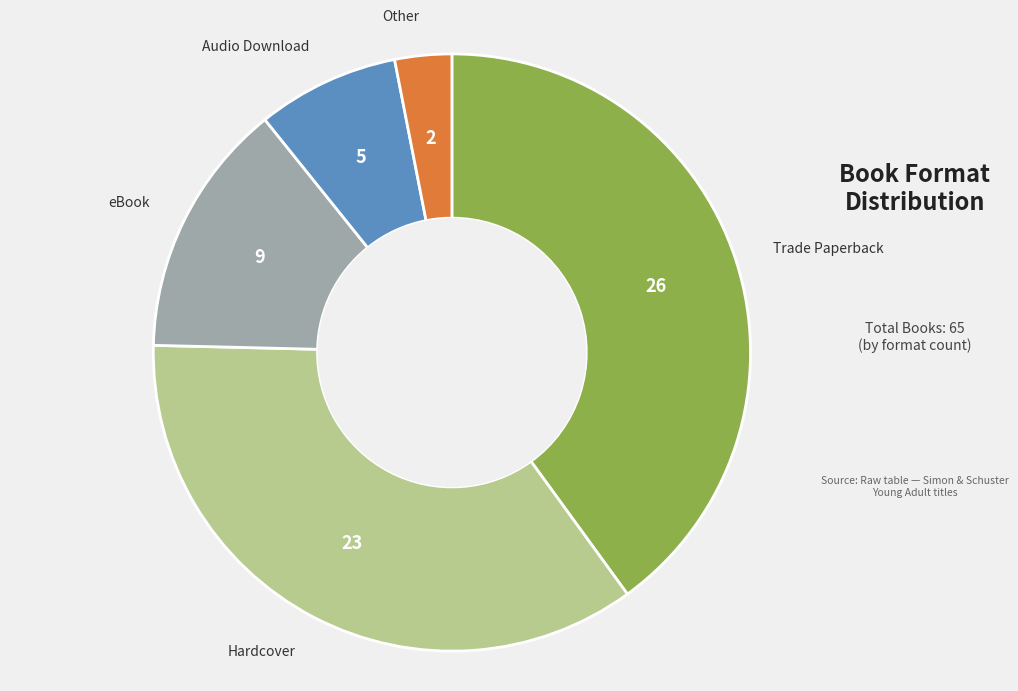

Do eBook and Other together represent more than half of the pie?

No